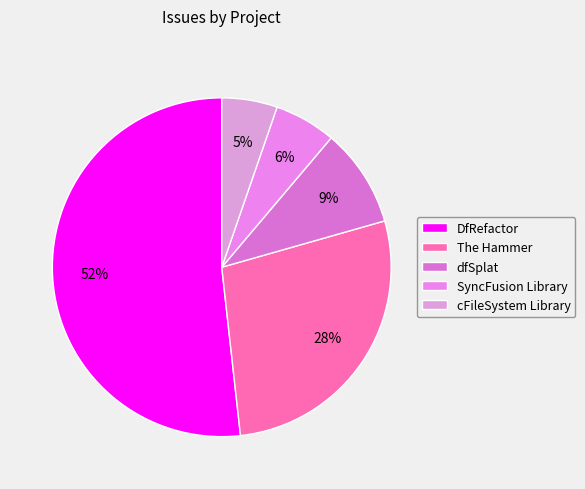

To the nearest percent, what portion does SyncFusion Library represent?

6%